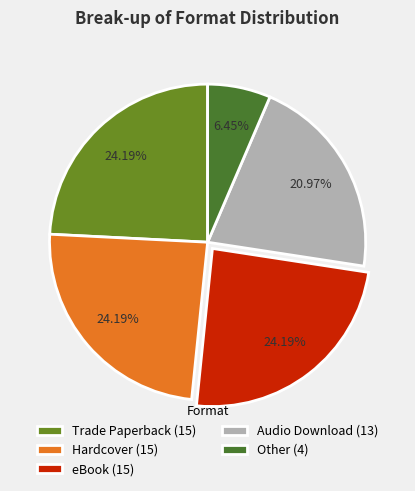

How many slices are in this pie chart?

5